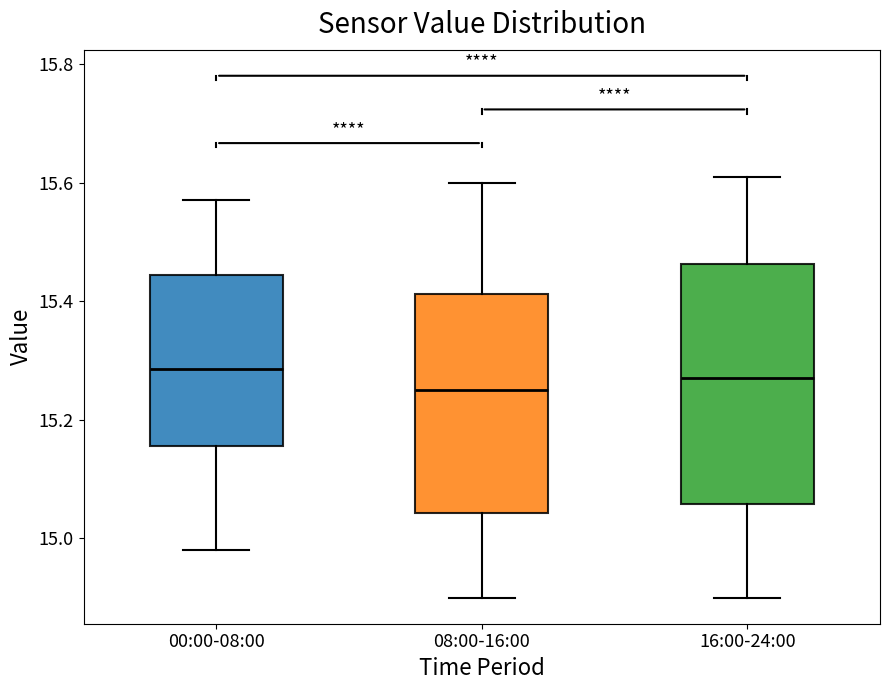

Where is the lower edge of the box for 16:00-24:00 on the y-axis? The values are not printed on the chart, so give them approximately, as read against the axis.

15.06